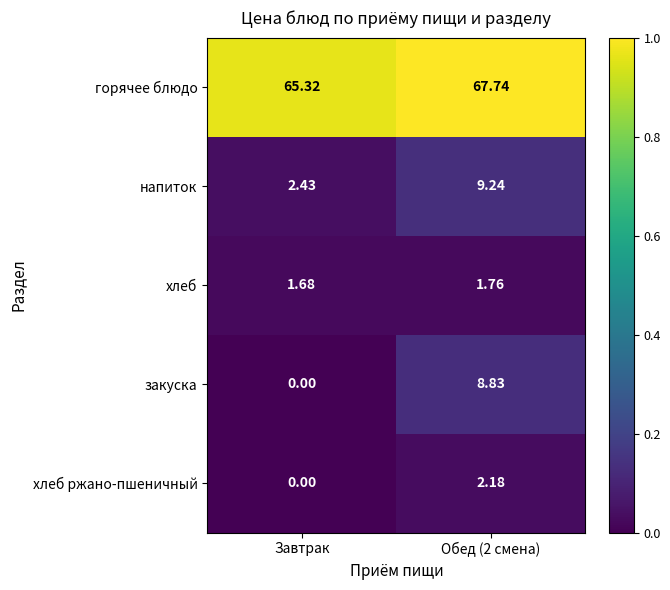

Which series has the widest spread of values?

закуска